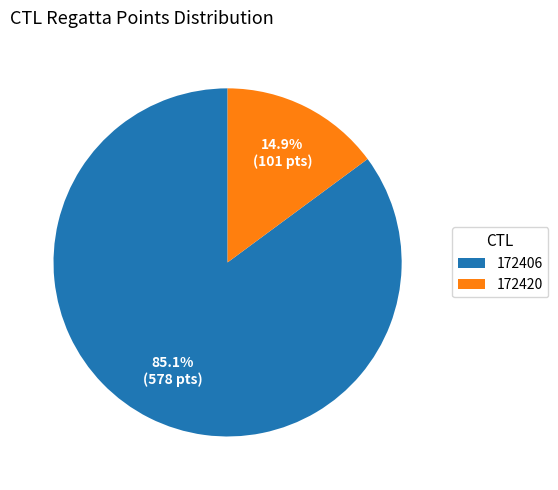

Which category has the smallest portion of the pie?

172420